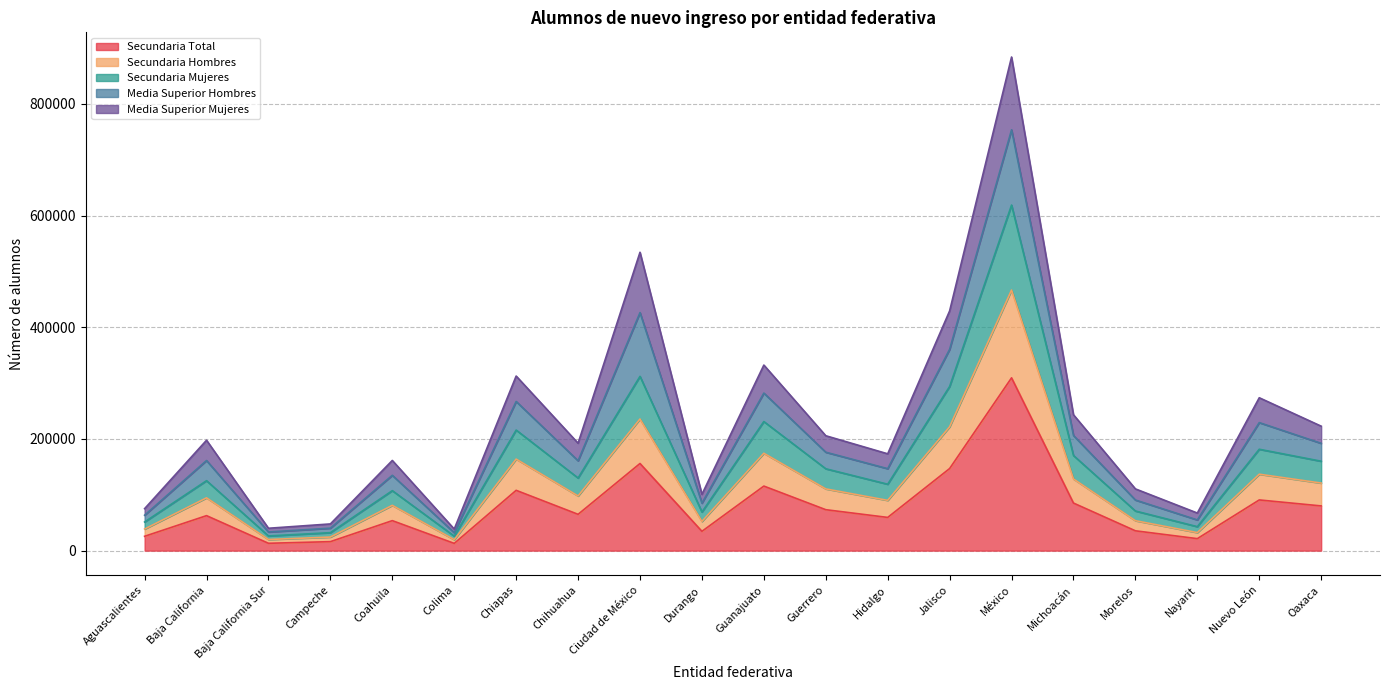

True or false: Secundaria Hombres and Secundaria Total intersect in this chart.

False